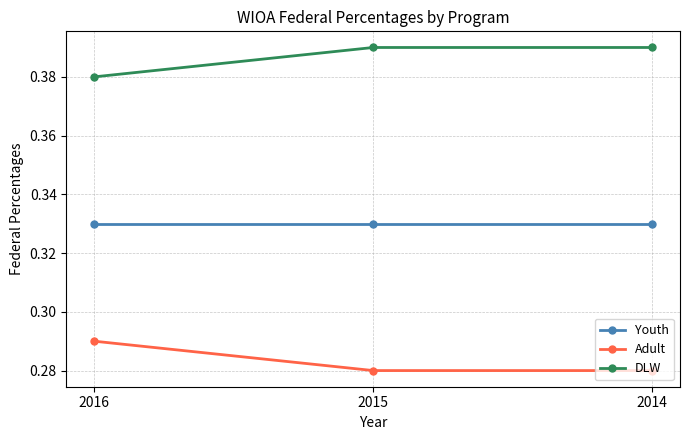

What is the sum of all Youth values?

1.0